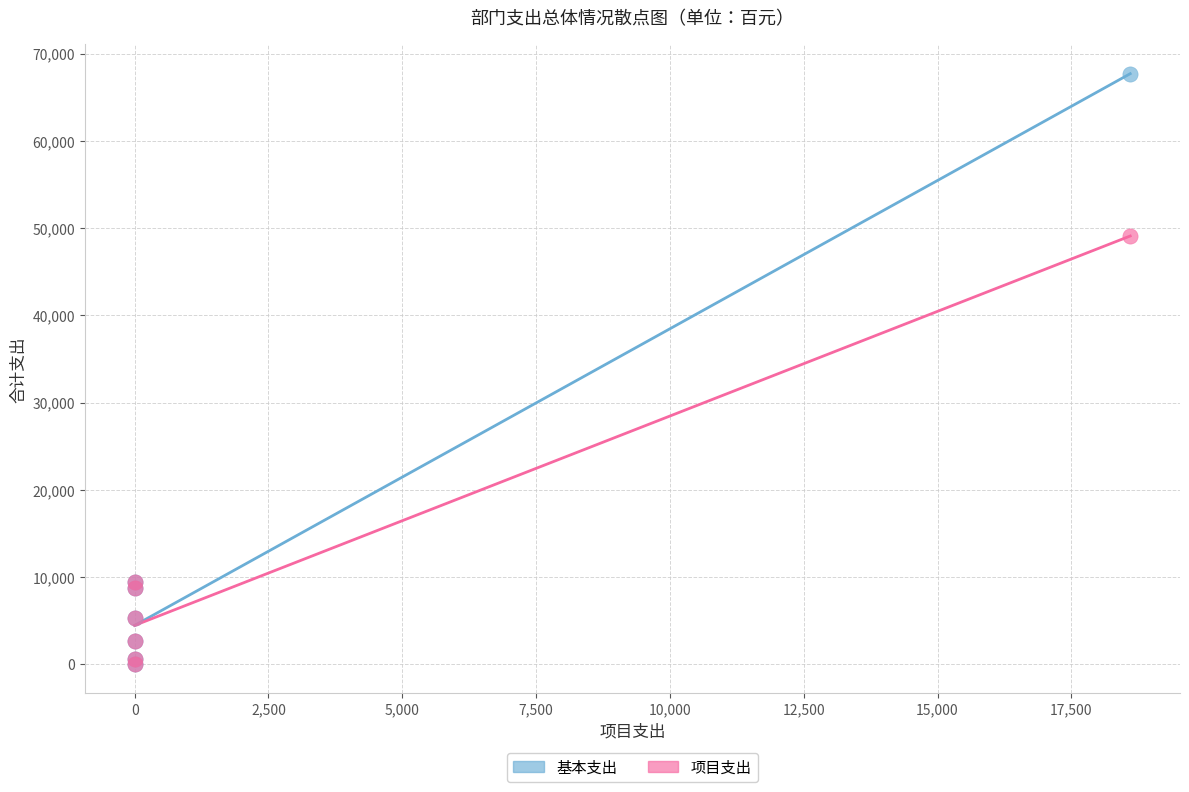

Which series has the widest spread of Y values?

基本支出